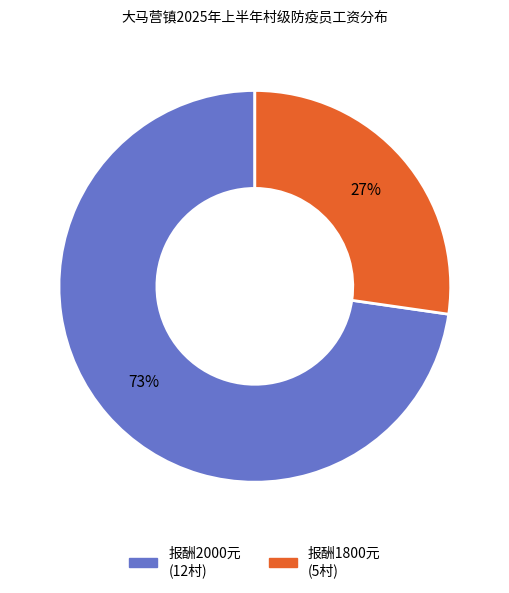

Is there any slice that represents more than half of the pie?

Yes